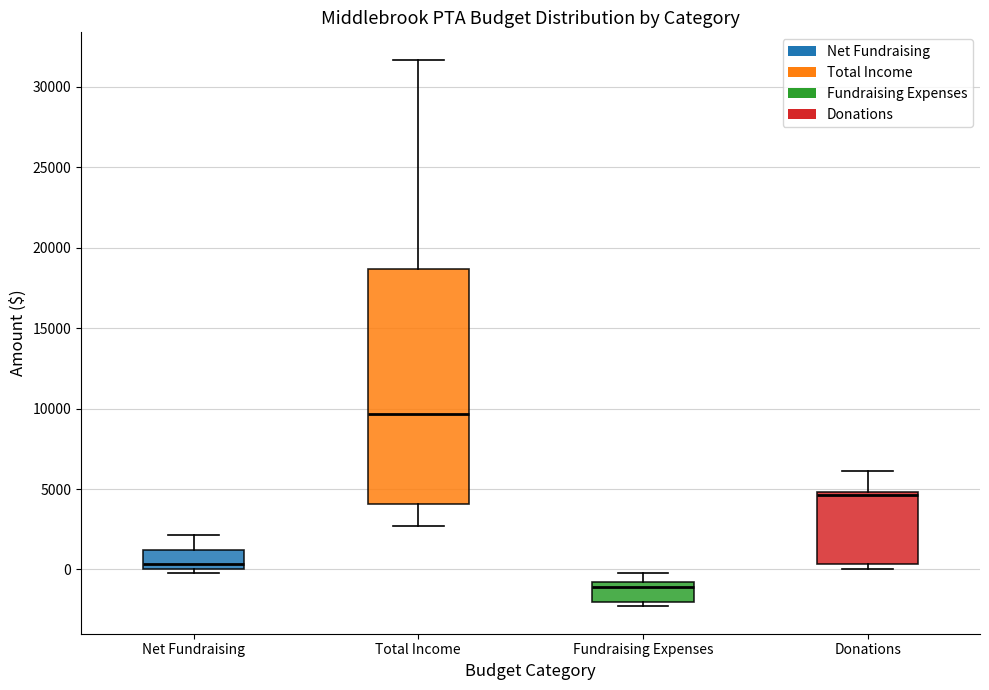

Reading left to right, read every box against the y-axis: the position of its median line, the range the box covers, and the ends of its whiskers. The values are not printed on the chart, so give them approximately, as read against the axis.

Net Fundraising: median 500, box 0 to 1000, whiskers 0 (just below the box's lower edge) to 2000
Total Income: median 9500, box 4000 to 18500, whiskers 2500 to 31500
Fundraising Expenses: median -1000 (just below the box's upper edge), box -2000 to -1000, whiskers -2500 to 0
Donations: median 4500, box 500 to 5000, whiskers 0 to 6000